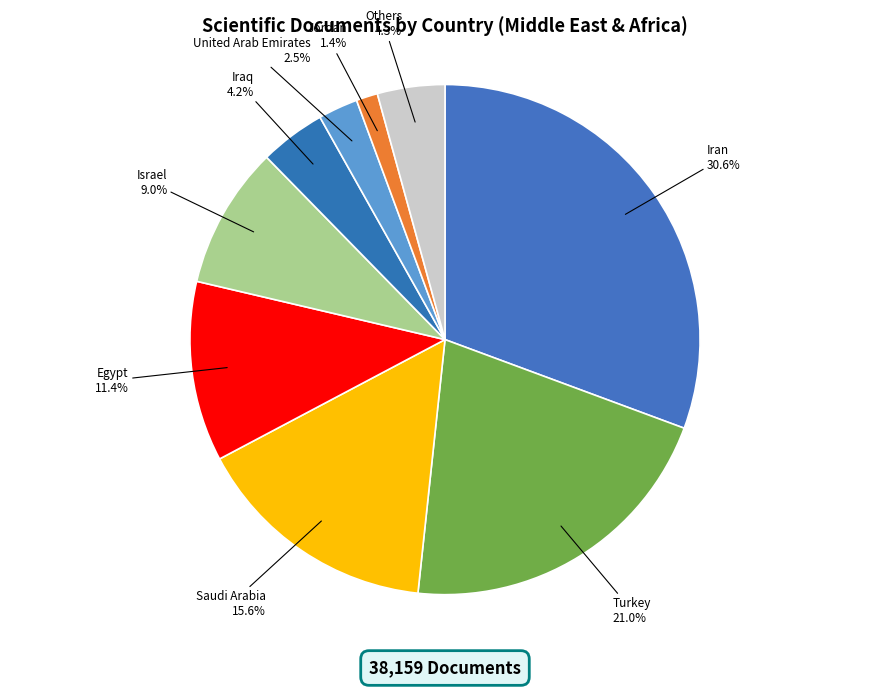

Which slice is the smallest?

Jordan